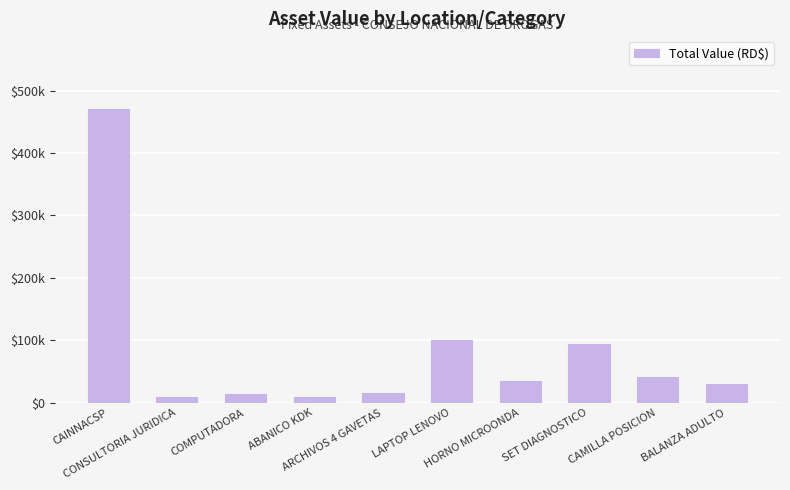

What is the label of the 1st bar from the left?

CAINNACSP